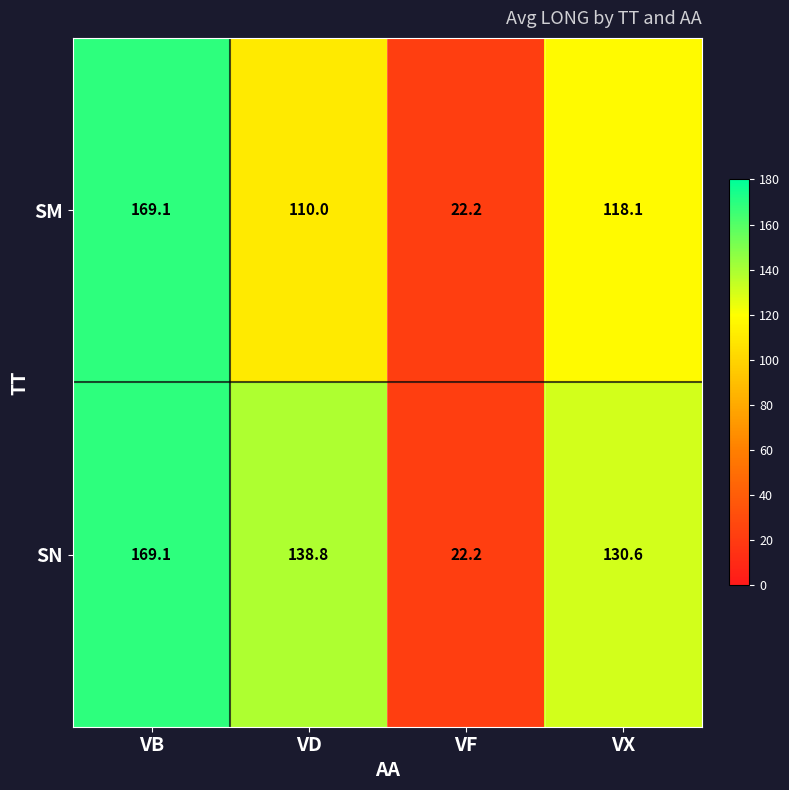

Which label corresponds to the smallest value in the chart?

VF